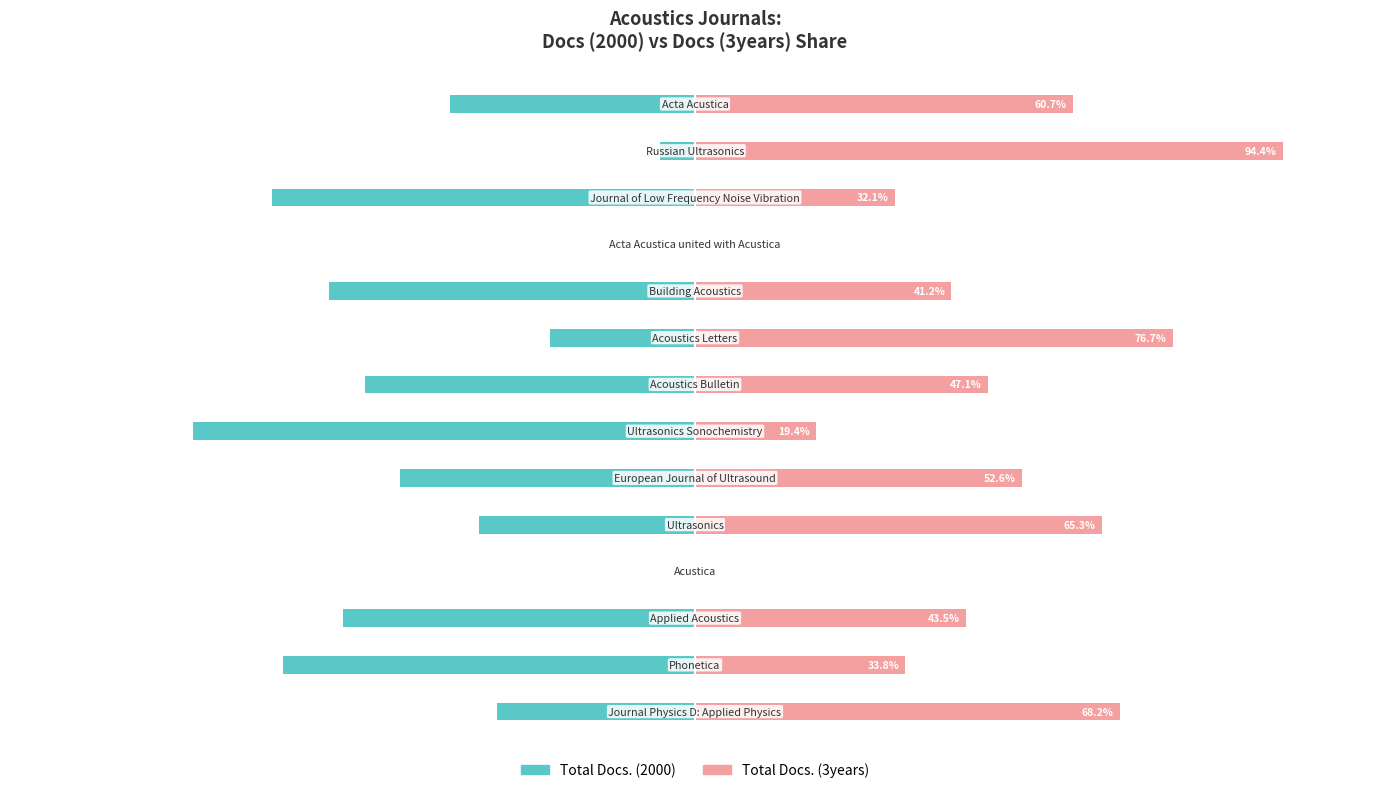

Rank the series at 6 from lowest to highest value.

Total Docs. (2000), Total Docs. (3years)